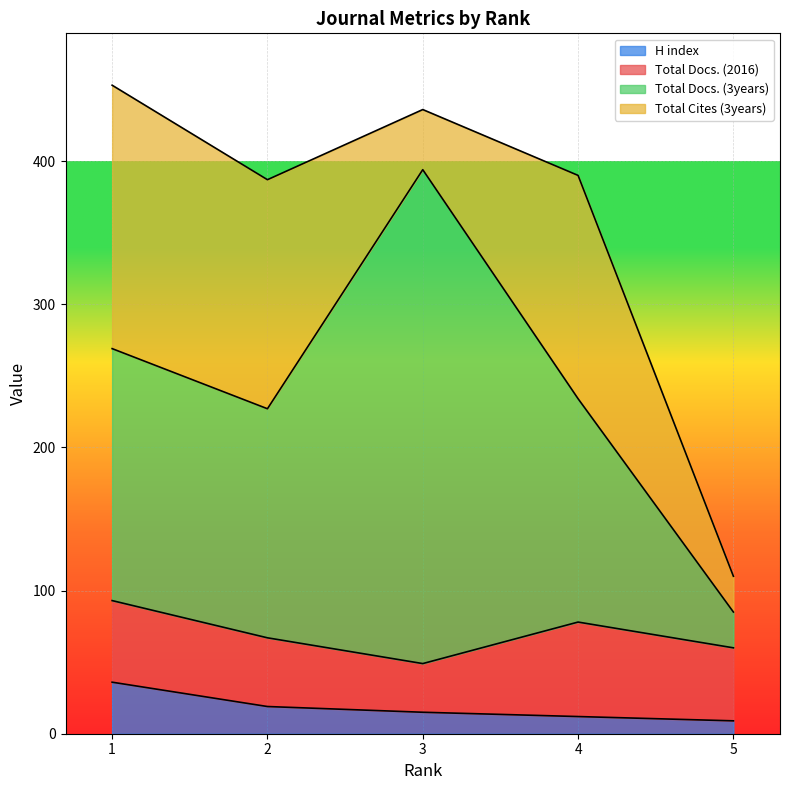

Which series changed the most between 2 and 5?

Total Docs. (3years)